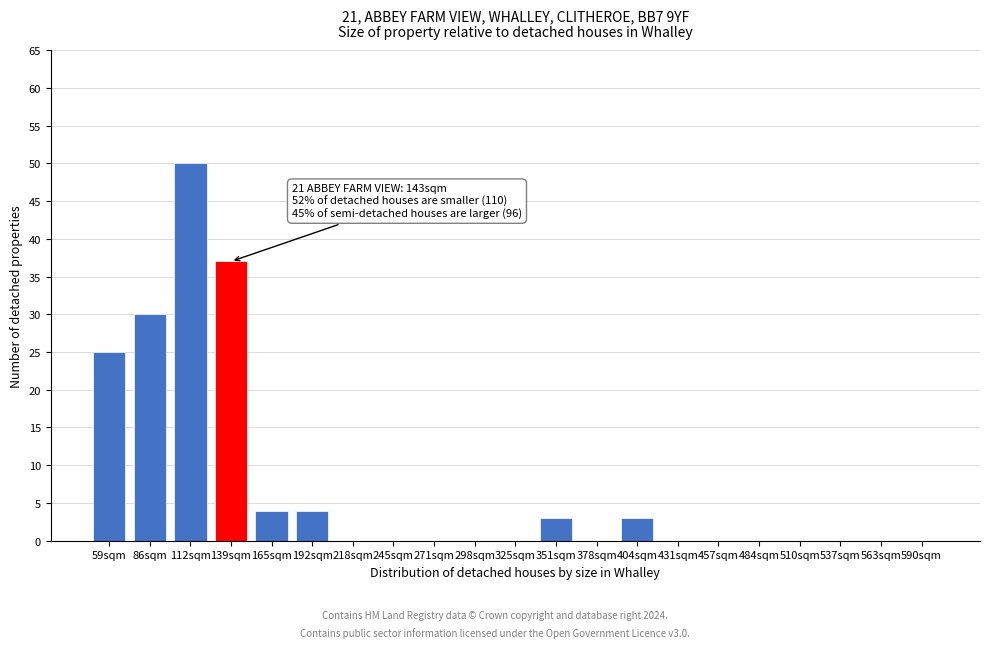

Reading left to right, what are all the values shown in this chart?

59sqm=25	86sqm=30	112sqm=50	139sqm=37	165sqm=4	192sqm=4	218sqm=0	245sqm=0	271sqm=0	298sqm=0	325sqm=0	351sqm=3	378sqm=0	404sqm=3	431sqm=0	457sqm=0	484sqm=0	510sqm=0	537sqm=0	563sqm=0	590sqm=0